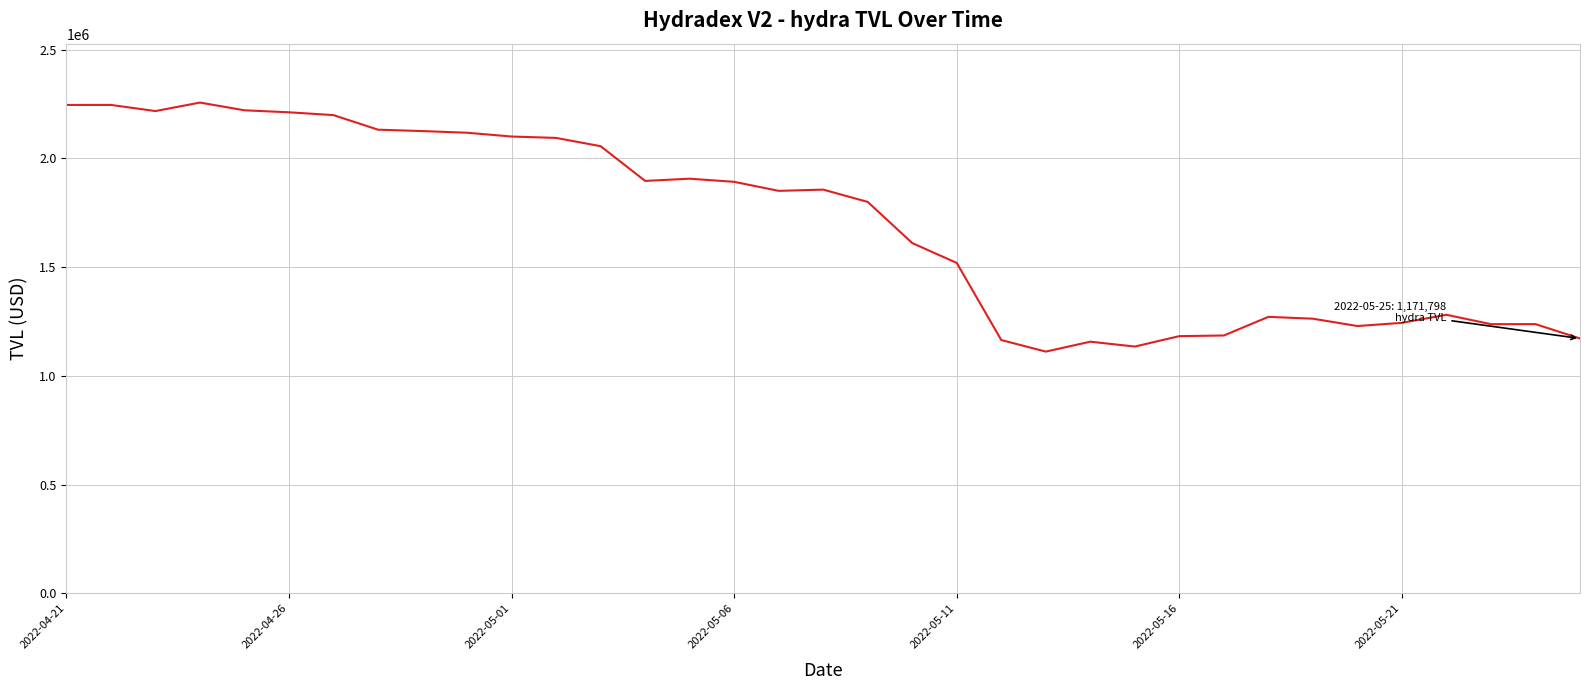

What is the difference between the maximum and minimum values?

1144695.1